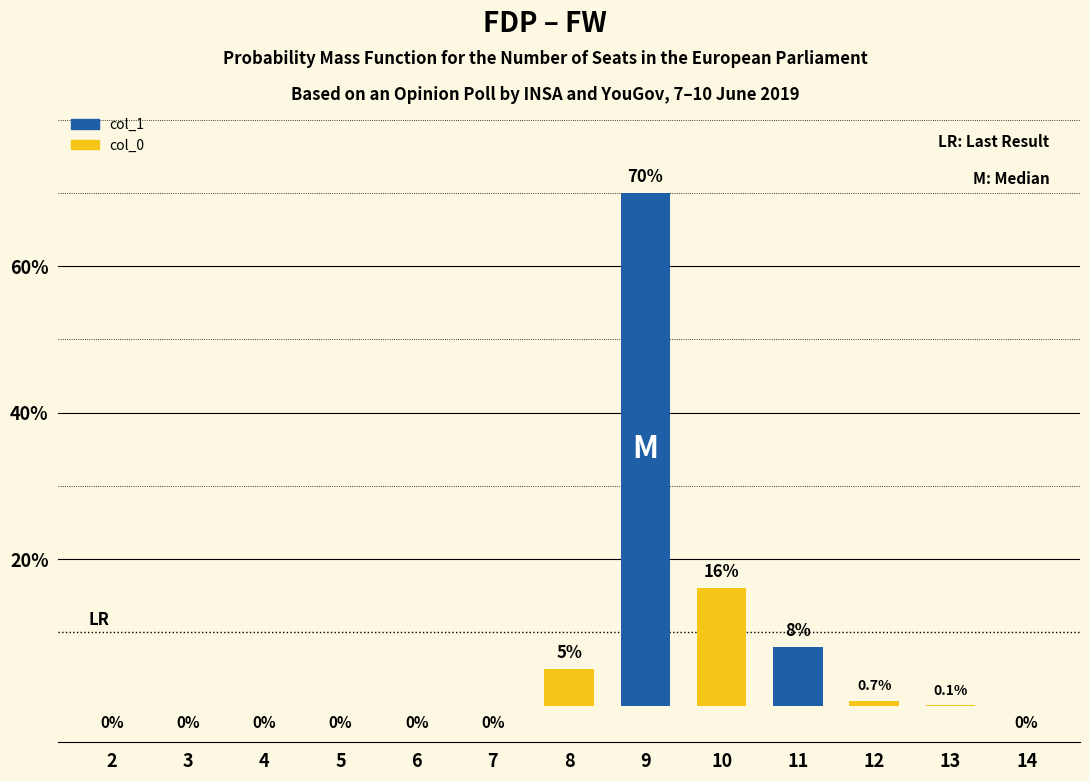

The chart shows a value of 70.0 at 9. True or false?

True